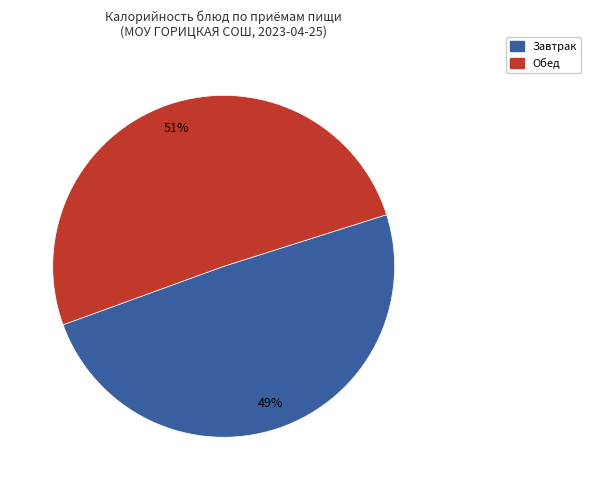

Is there a majority slice in this chart?

Yes